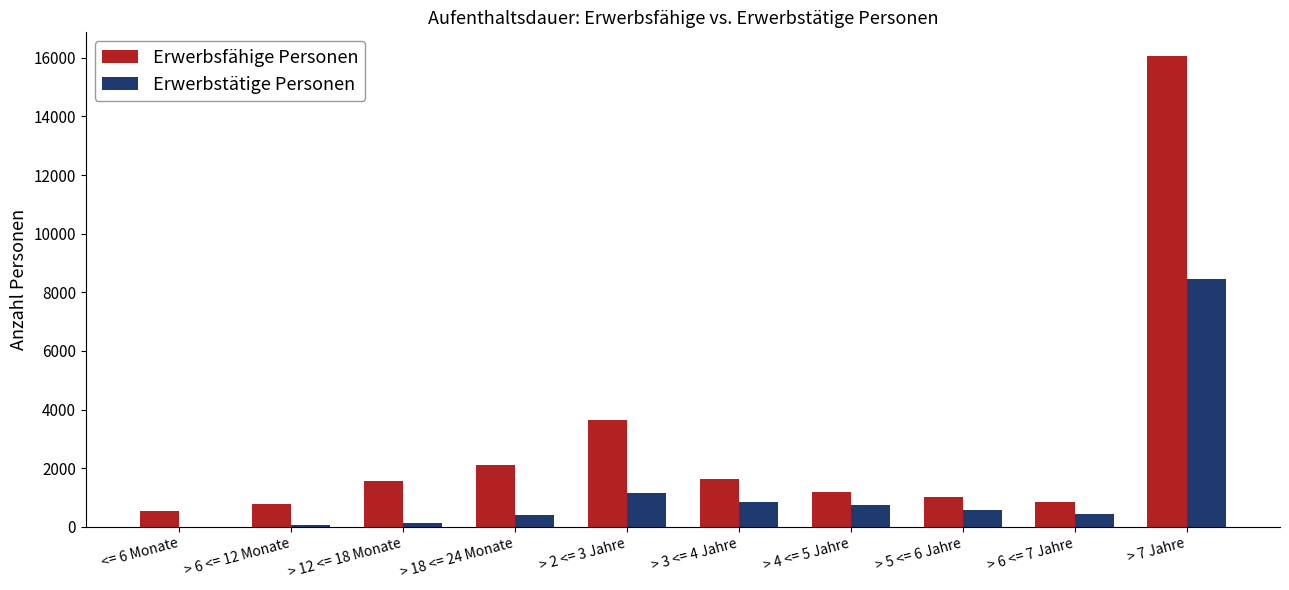

How many series are shown in this chart?

2